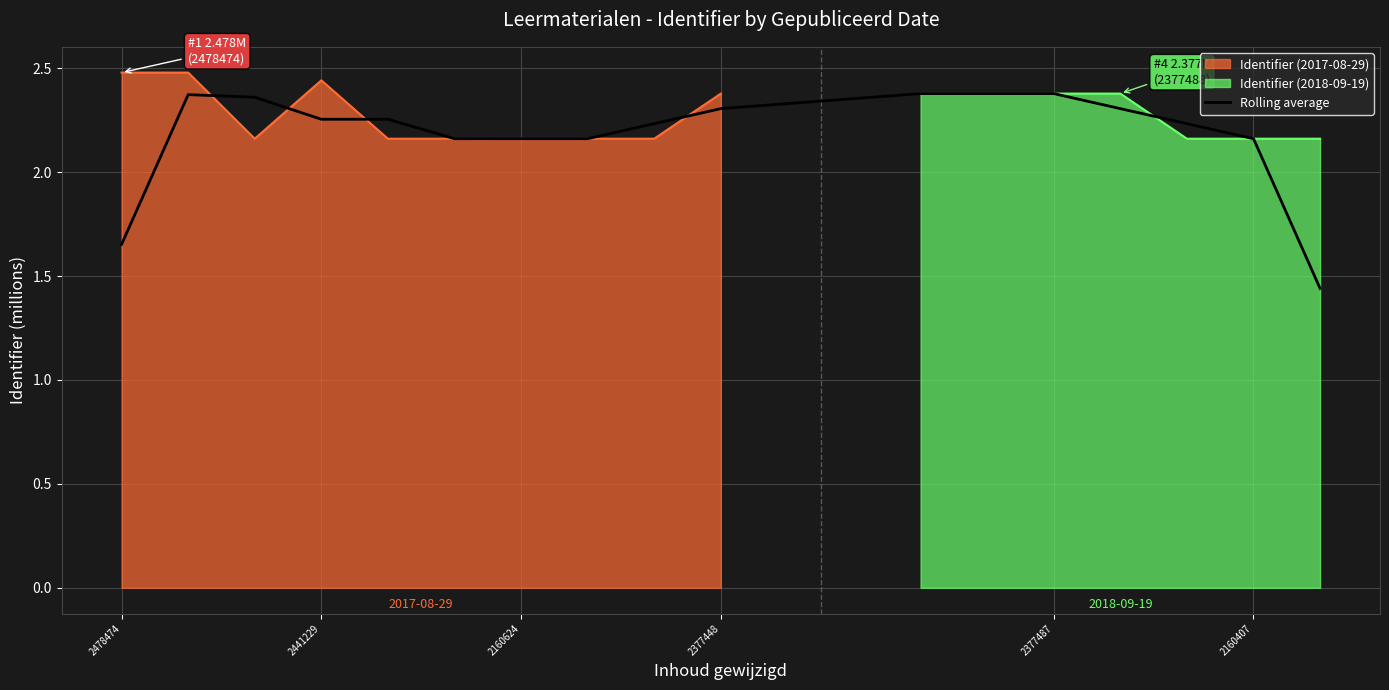

Count the number of categories in the chart.

17